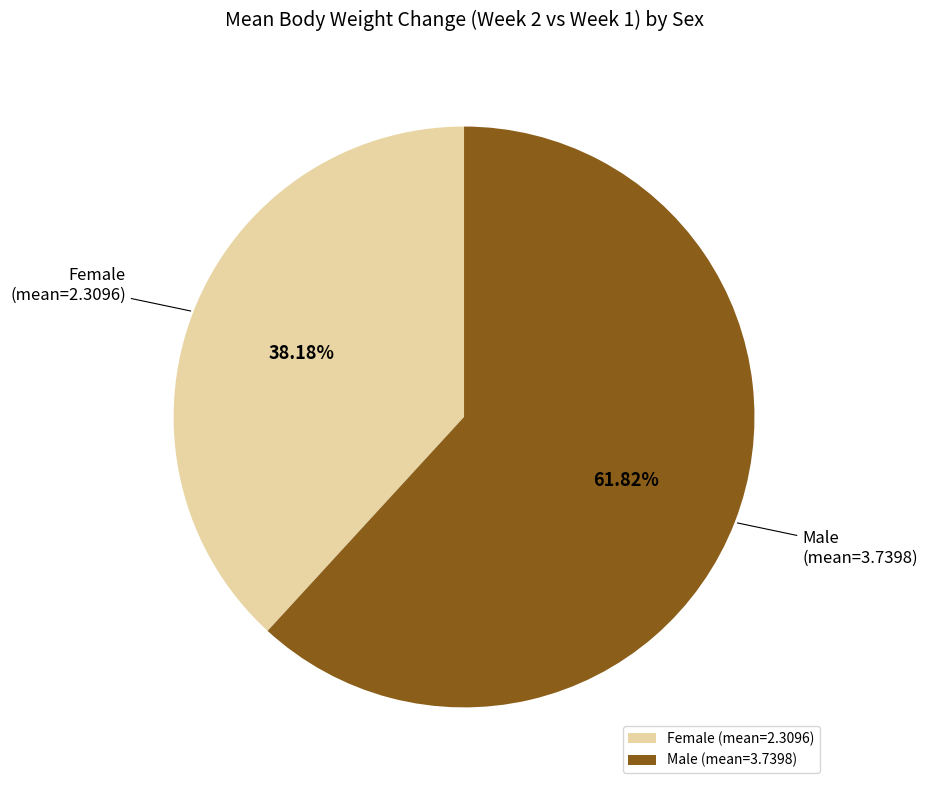

Does any single category account for the majority?

Yes